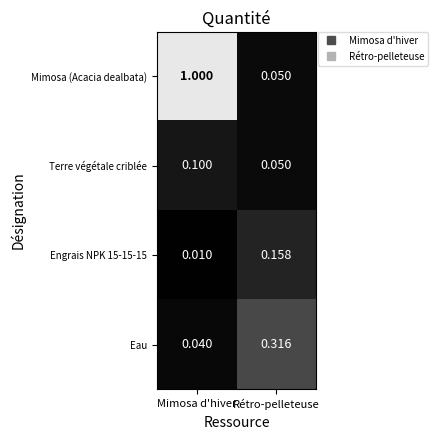

At which category is the sum across all series the highest?

Mimosa d'hiver